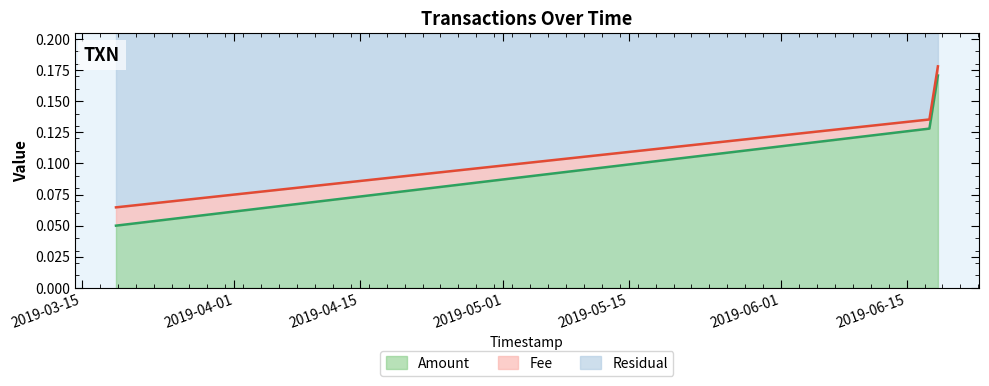

What is the minimum value shown in the chart?

0.1